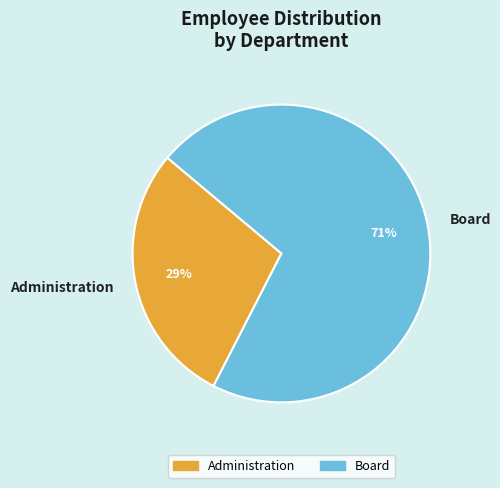

Is Board the majority of the pie?

Yes